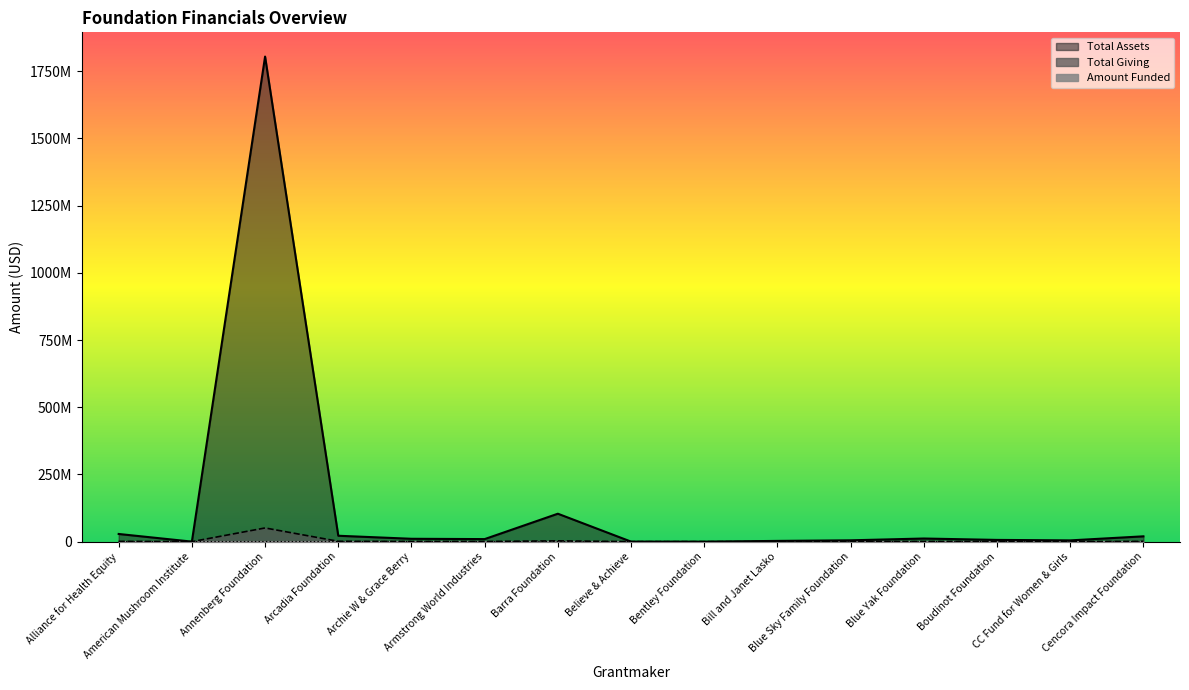

What is the difference between the maximum and minimum values in the Total Giving series?

50958203